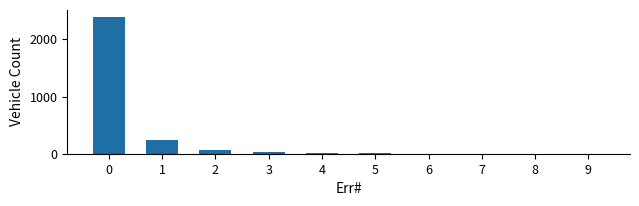

What is the greatest value displayed?

2396